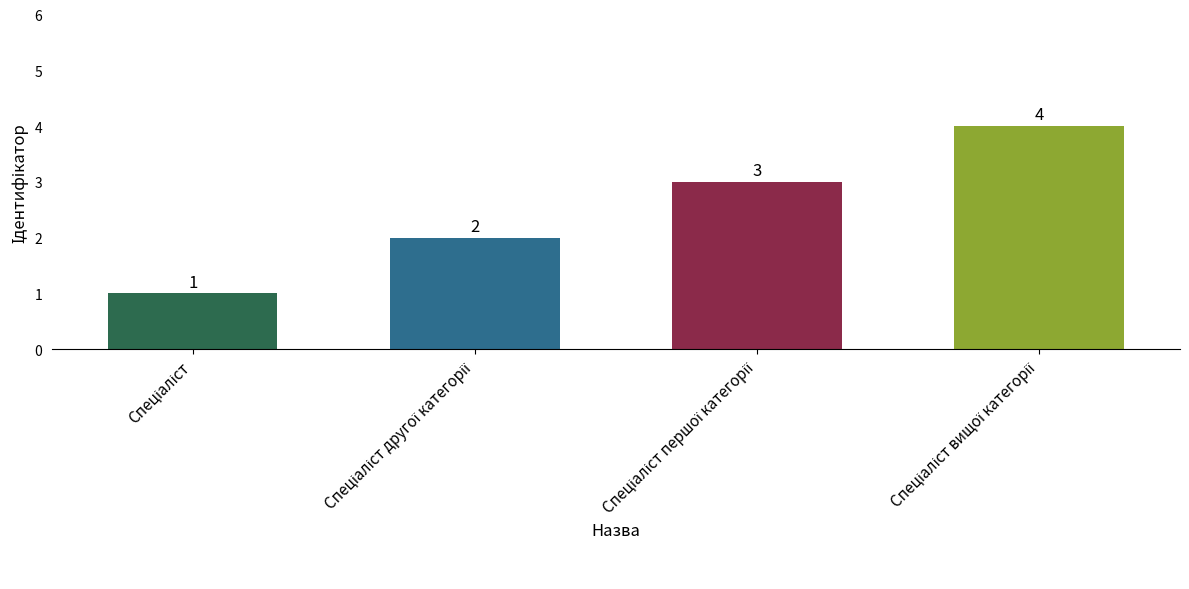

Count the values in the range 2 to 4.

3